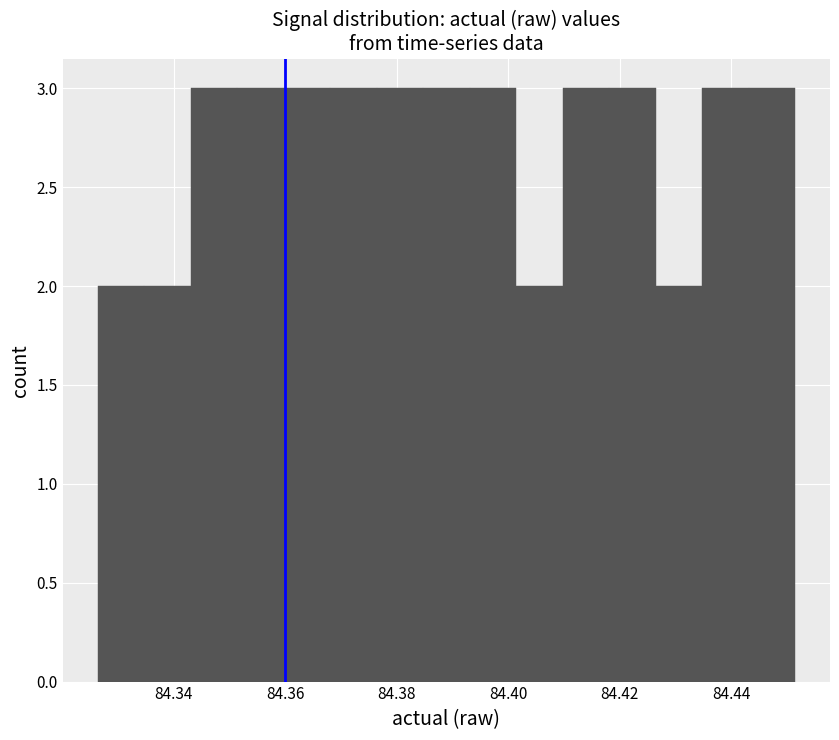

Reading left to right, list every bar in this chart as the range it spans on the x-axis followed by its height. Neither the bar edges nor the heights are printed on the chart, so give them approximately, as read against the axes.

84.326 to 84.334: 2
84.334 to 84.344: 2
84.344 to 84.352: 3
84.352 to 84.360: 3
84.360 to 84.368: 3
84.368 to 84.376: 3
84.376 to 84.384: 3
84.384 to 84.394: 3
84.394 to 84.402: 3
84.402 to 84.410: 2
84.410 to 84.418: 3
84.418 to 84.426: 3
84.426 to 84.434: 2
84.434 to 84.444: 3
84.444 to 84.452: 3